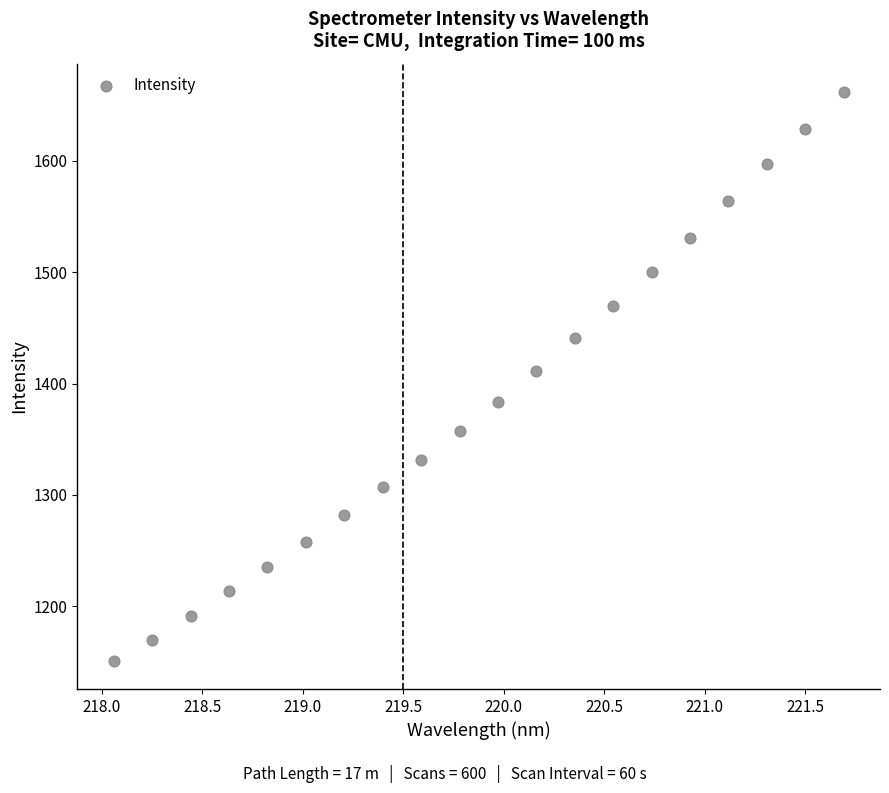

What Y value in the scatter plot is closest to 1406?

1411.7